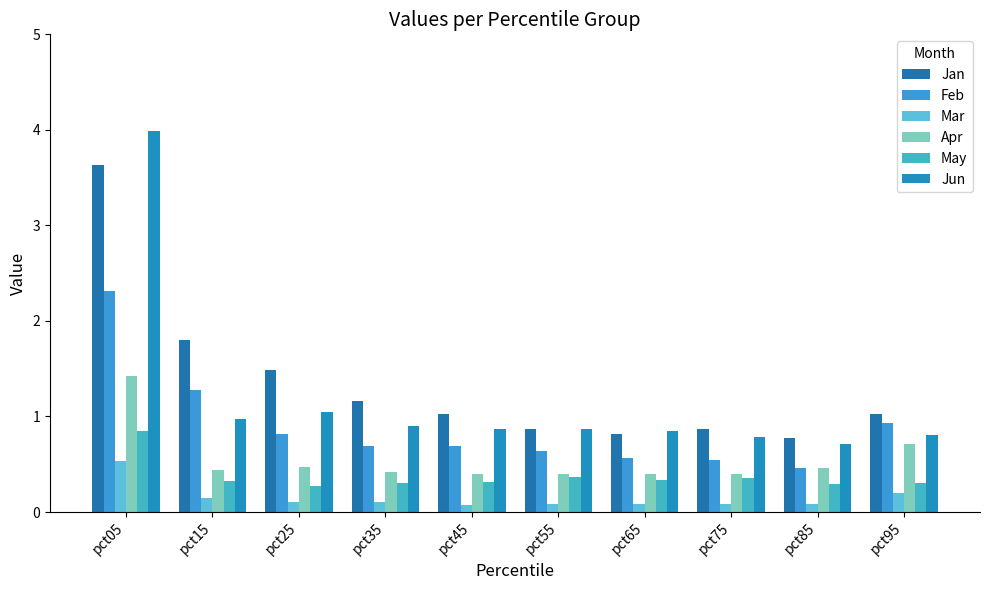

Are the bars grouped side by side (vs. stacked)?

Yes